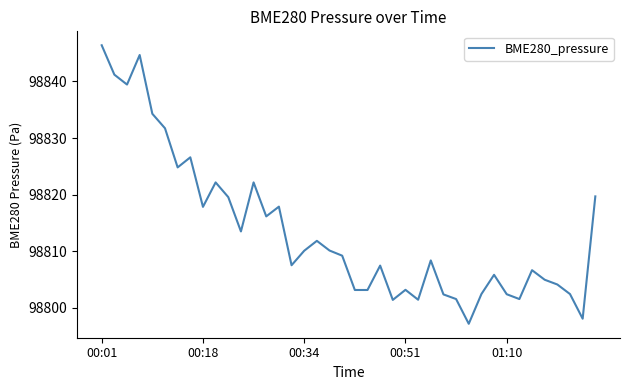

What is the greatest value displayed?

98846.4